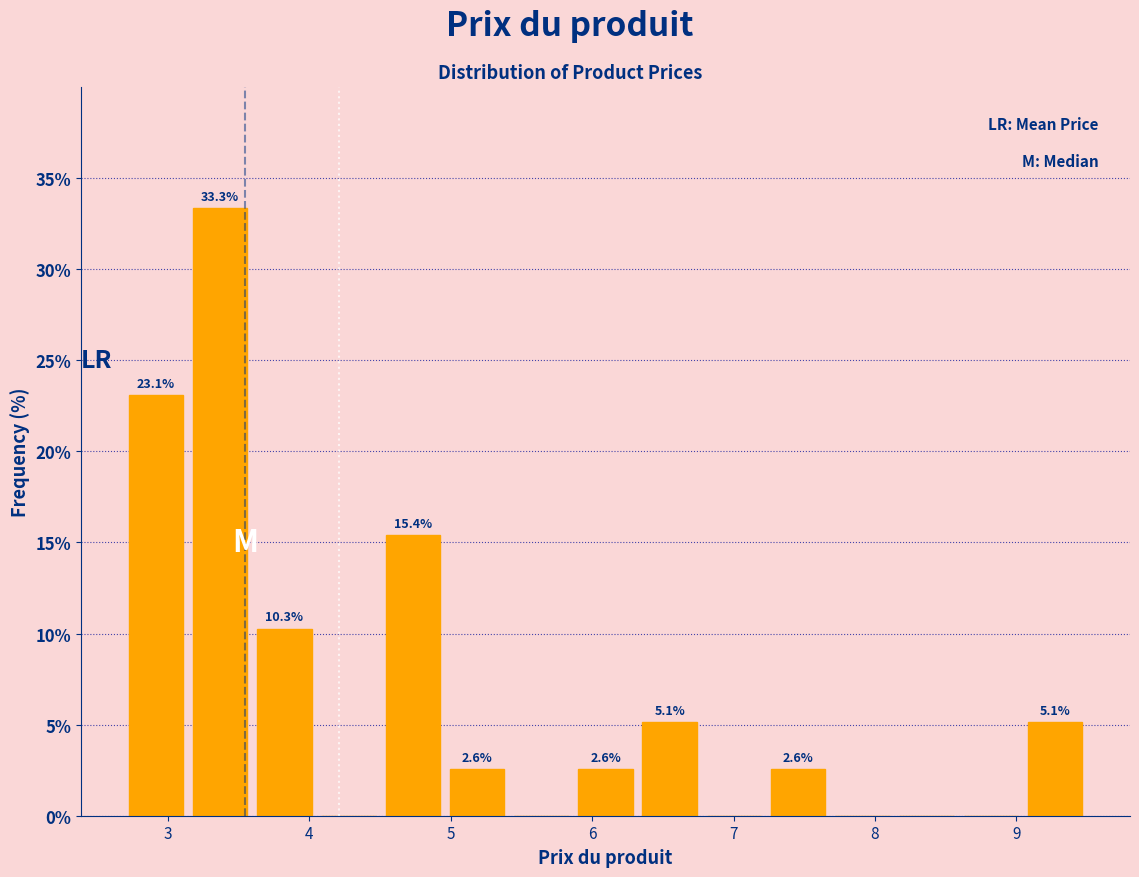

Which range on the x-axis has the tallest bar?

3.1 to 3.6